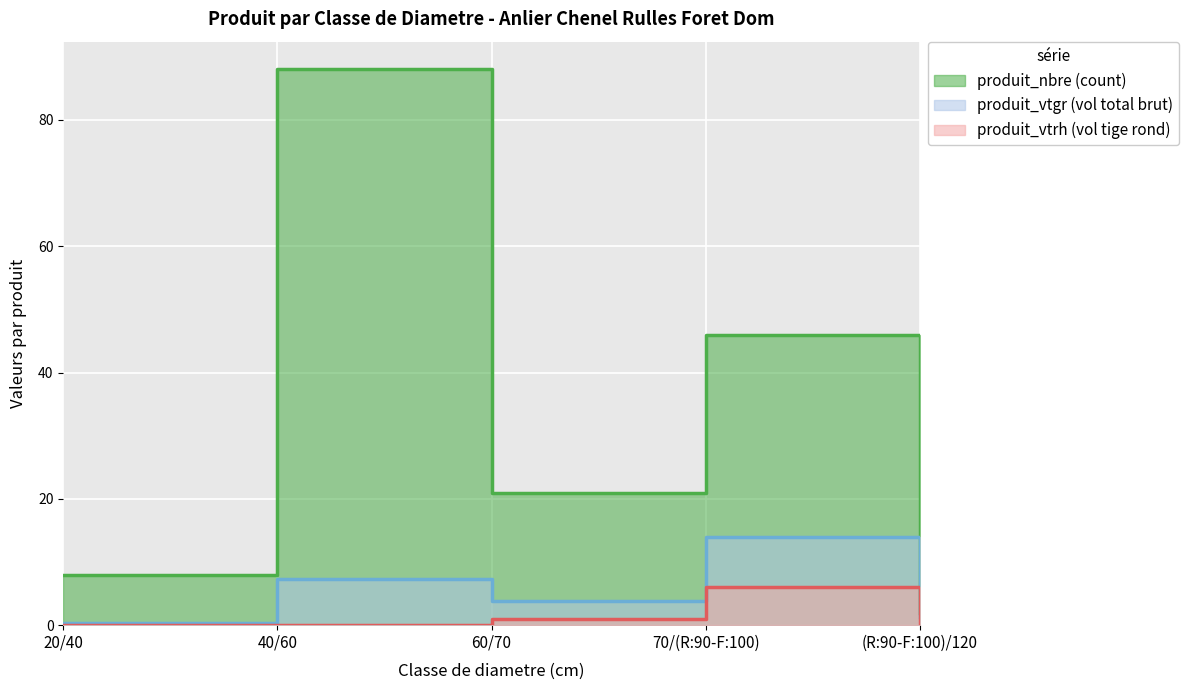

At which category is the sum across all series the highest?

40/60